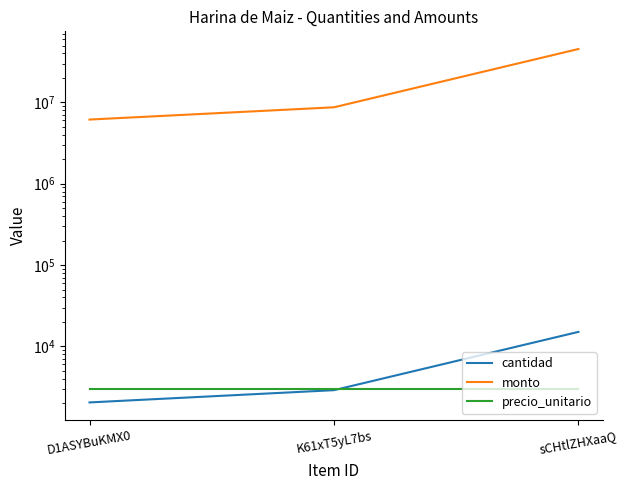

List the labels in order of cantidad value, largest first.

sCHtlZHXaaQ, K61xT5yL7bs, D1ASYBuKMX0